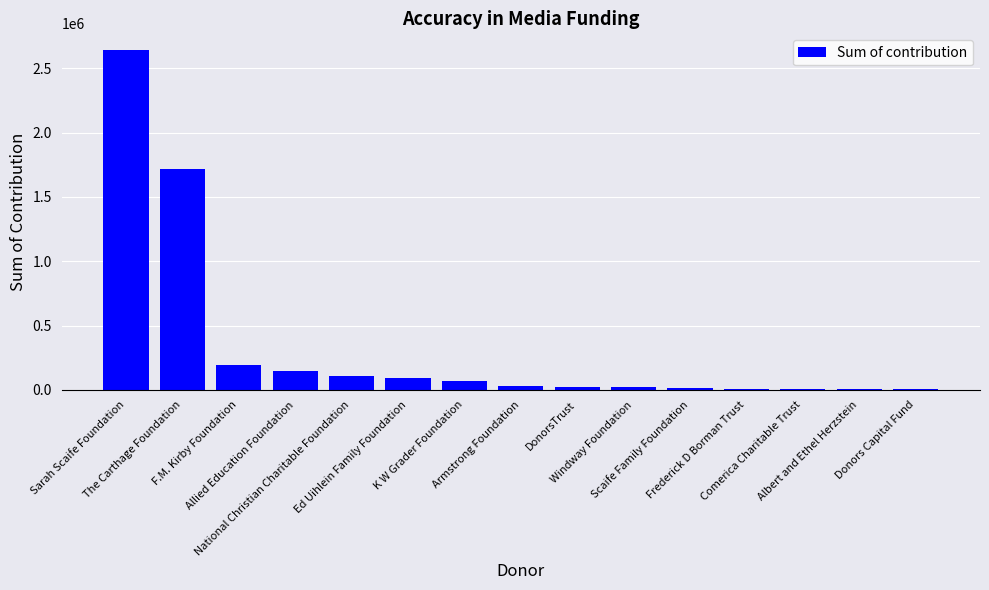

What is the sum of all values?

5070862